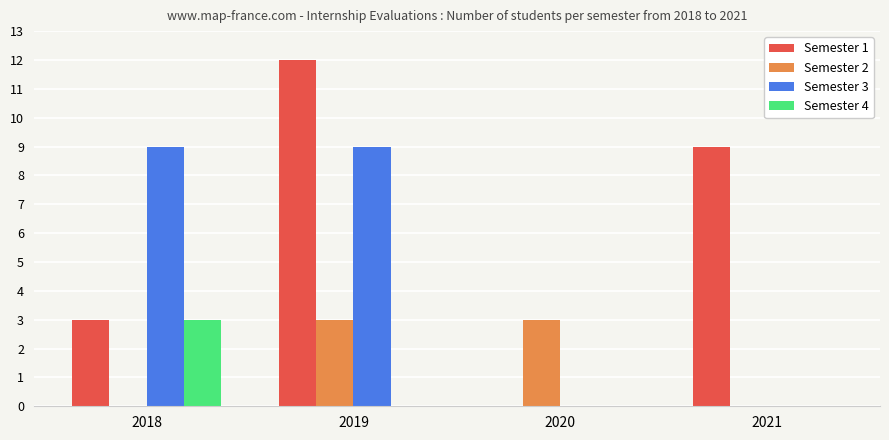

True or false: Semester 4 has a value of 0 at 2019.

True